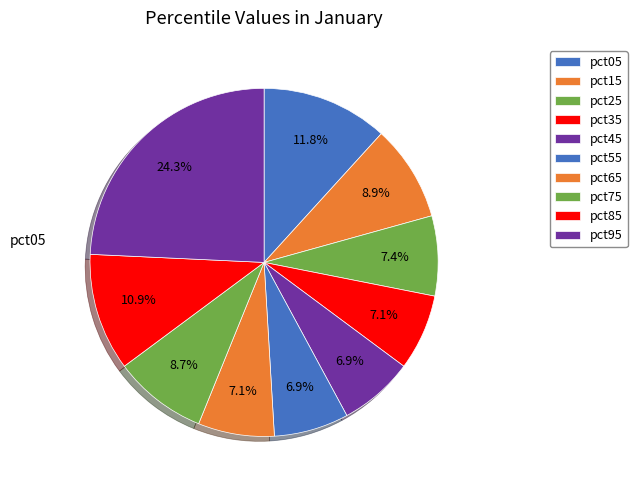

What is the smallest slice in the pie chart?

pct55